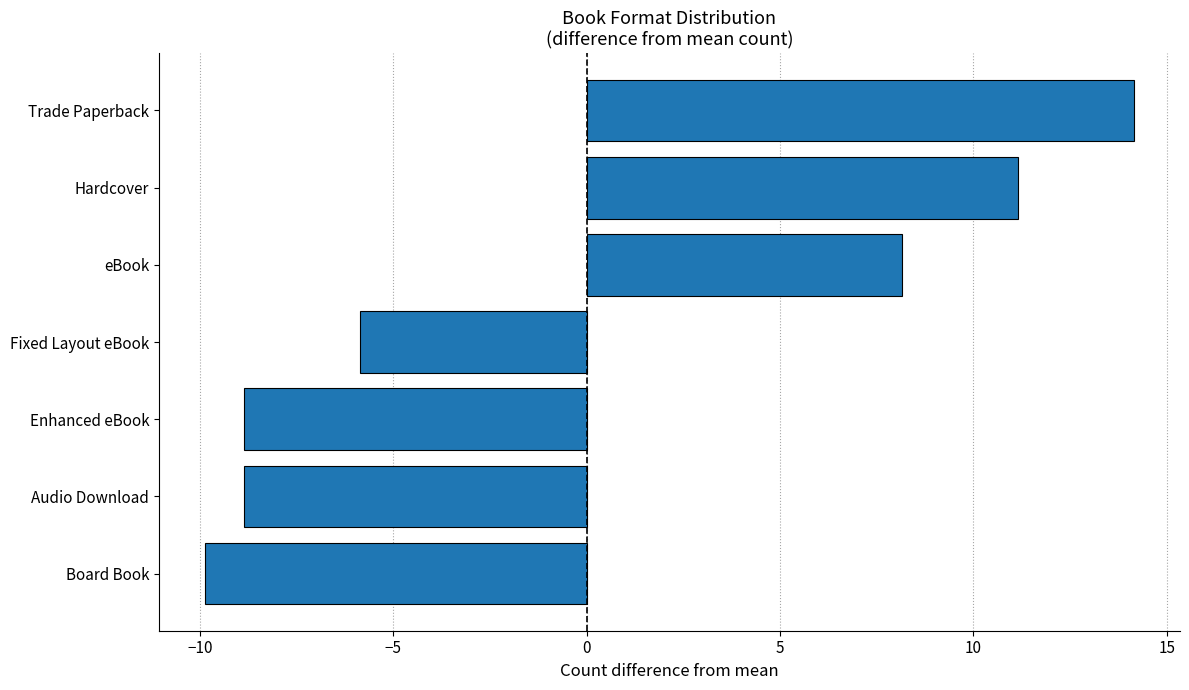

What is the difference between the maximum and minimum values?

24.0